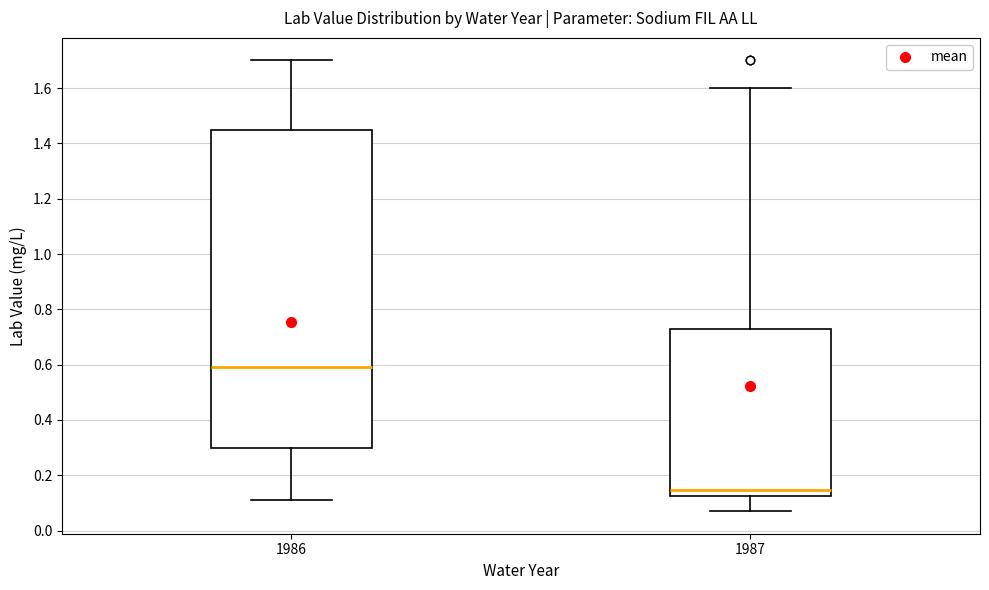

Which box's median line is the highest?

1986